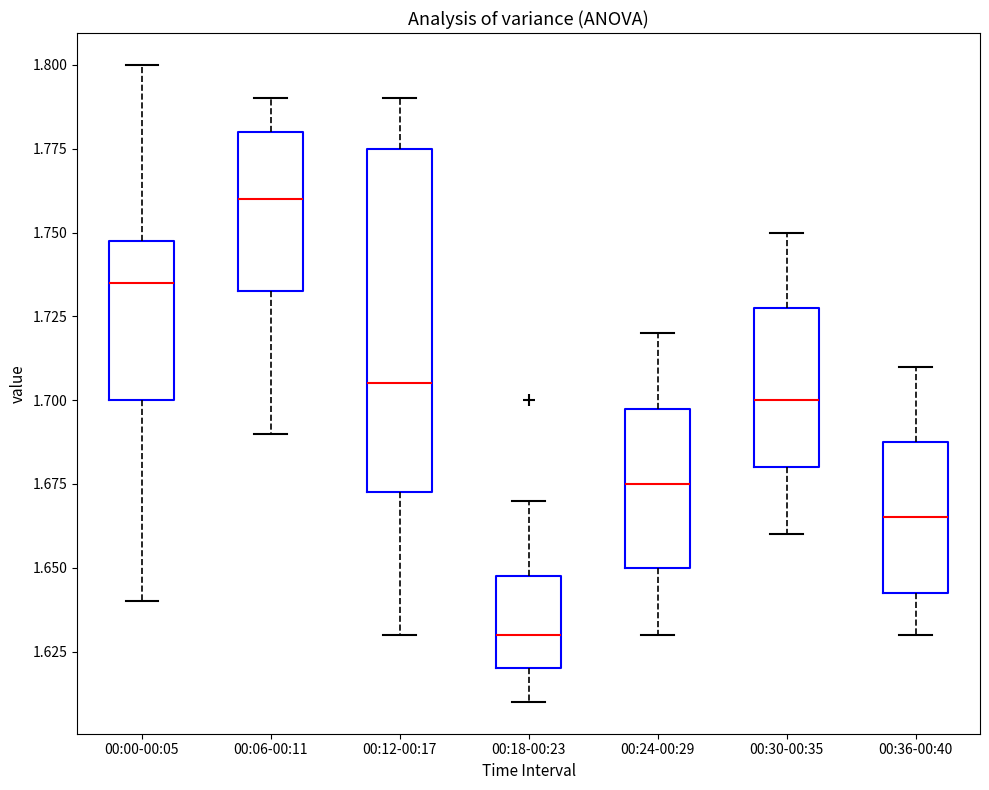

Which box's median line is the lowest?

00:18-00:23